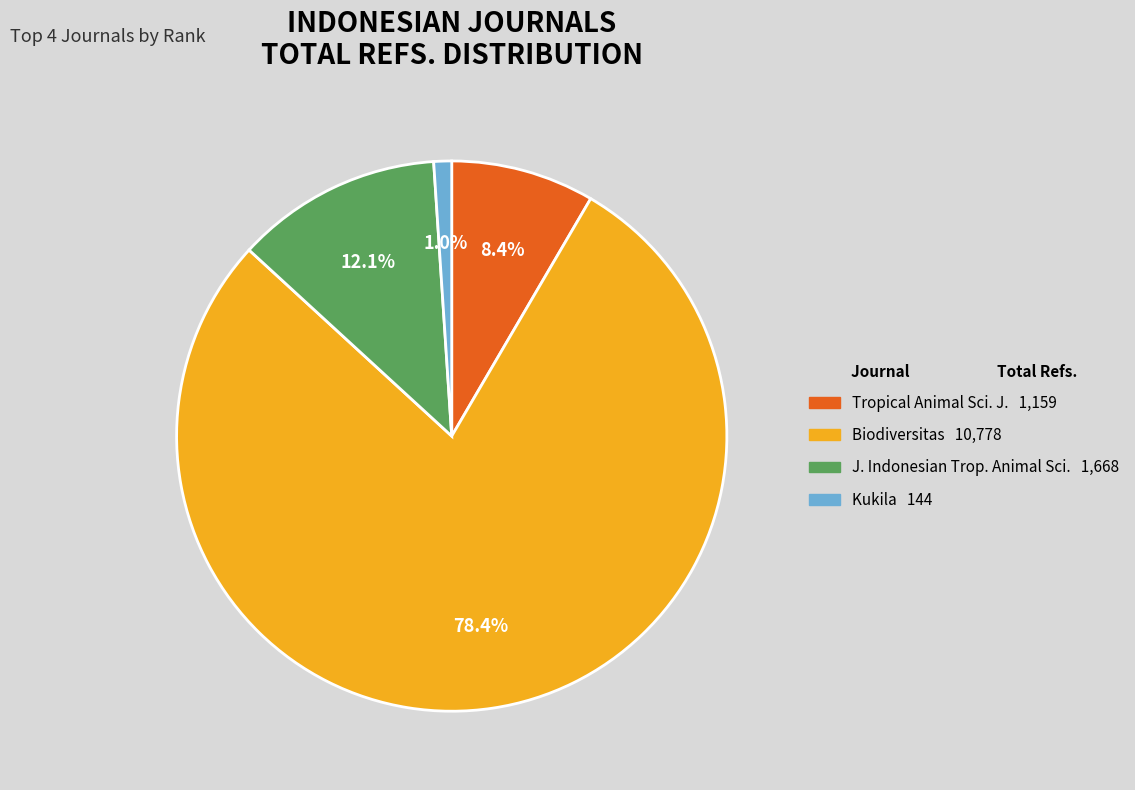

Is there a majority slice in this chart?

Yes